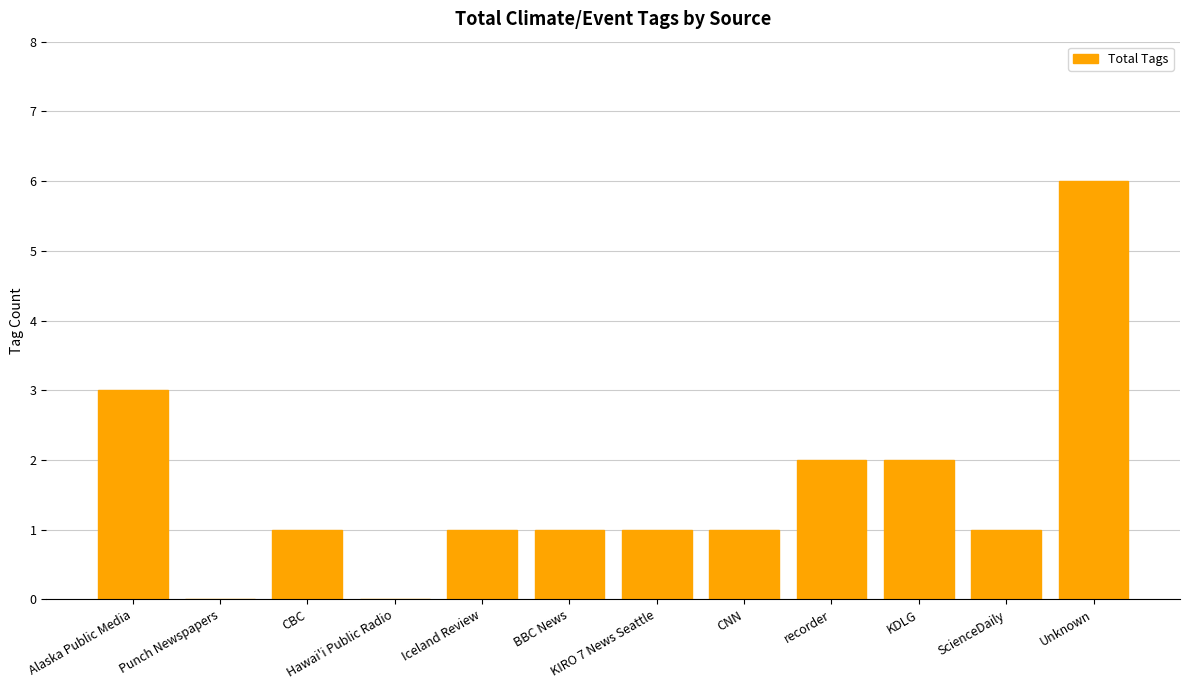

At which label is the value closest to 3?

Alaska Public Media